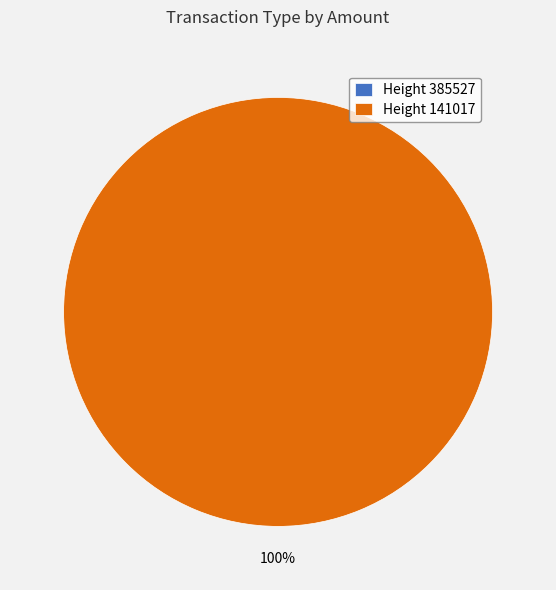

Which slice is the largest?

141017